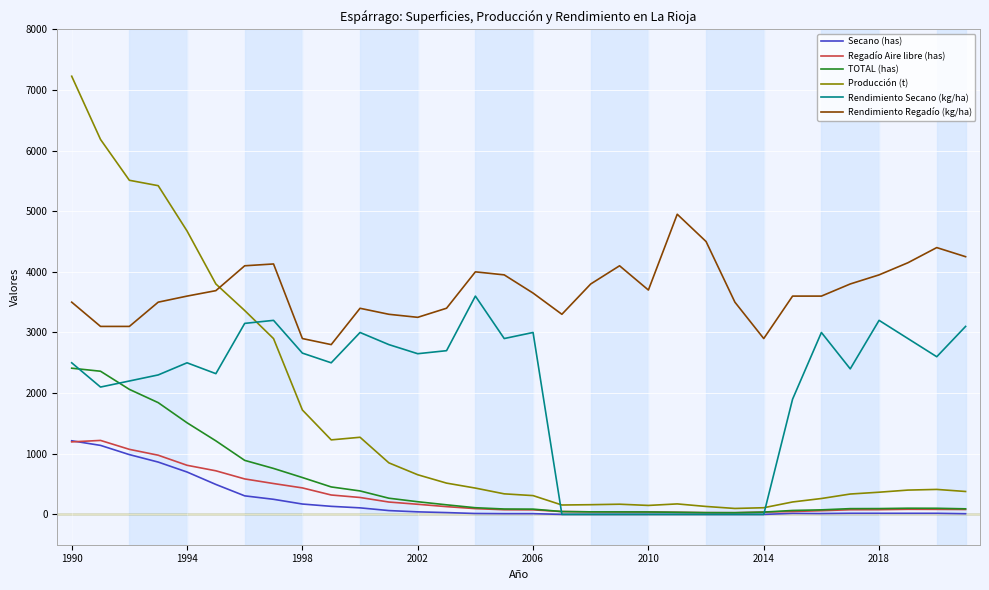

Which series has the largest range (max minus min)?

Producción (t)